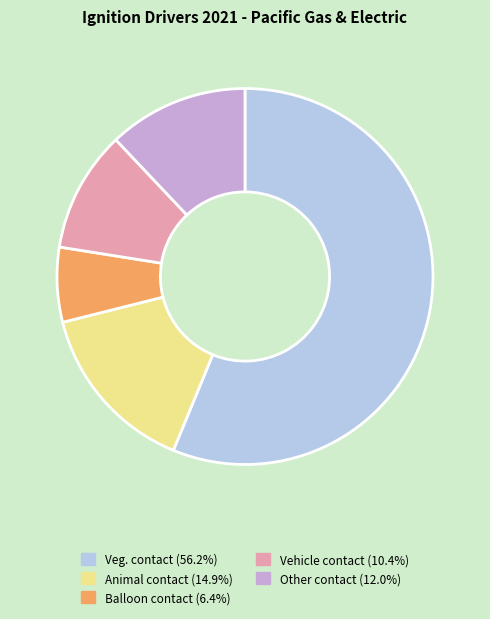

The Vehicle contact slice represents 25% of the pie. True or false?

False